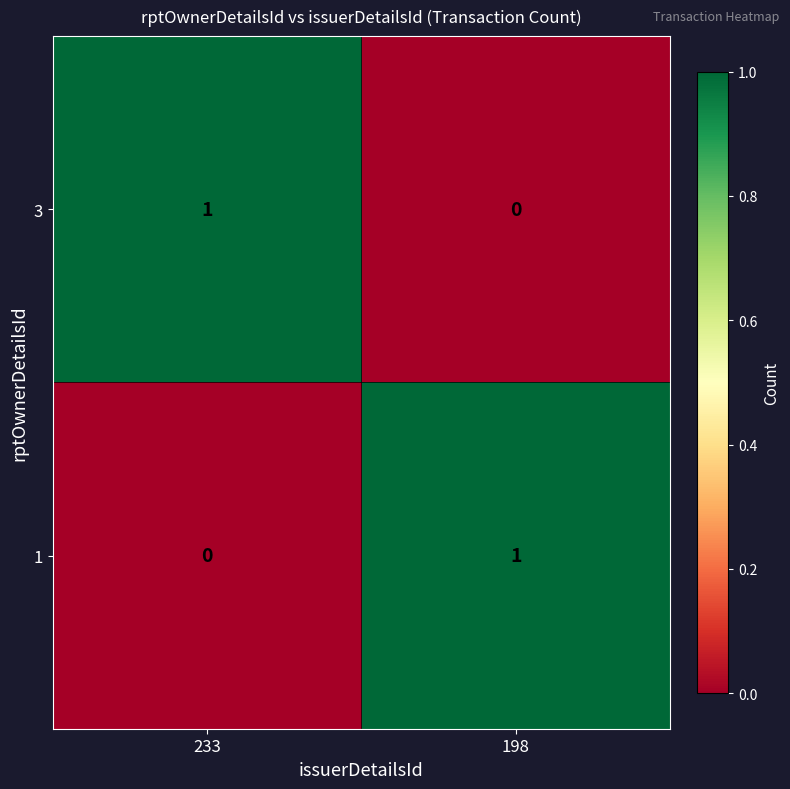

What is the greatest value displayed?

1